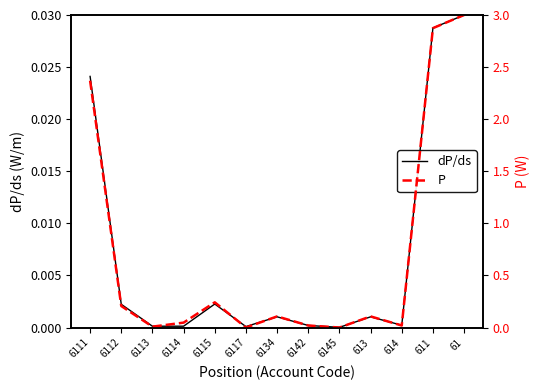

Reading left to right, list all the values displayed in this chart.

dP/ds: 0.0	0.0	0.0	0.0	0.0	0.0	0.0	0.0	0.0	0.0	0.0	0.0	0.0
P: 2.4	0.2	0.0	0.0	0.2	0.0	0.1	0.0	0.0	0.1	0.0	2.9	3.0